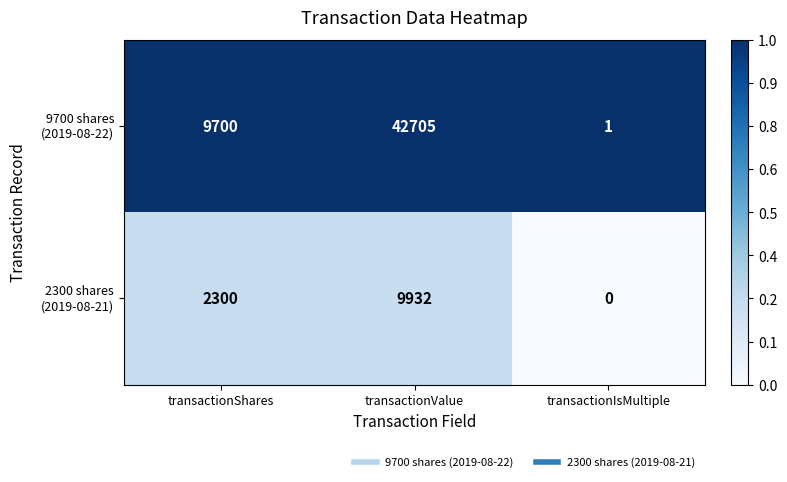

Which category has the highest value across all series?

transactionValue